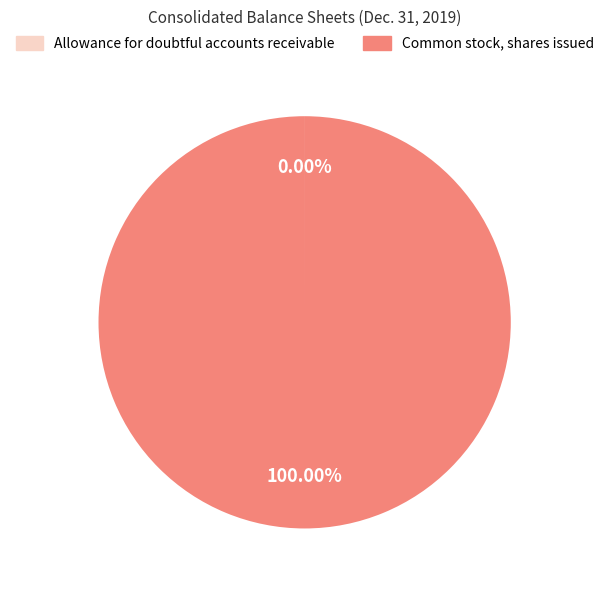

Is Common stock, shares issued the majority of the pie?

Yes